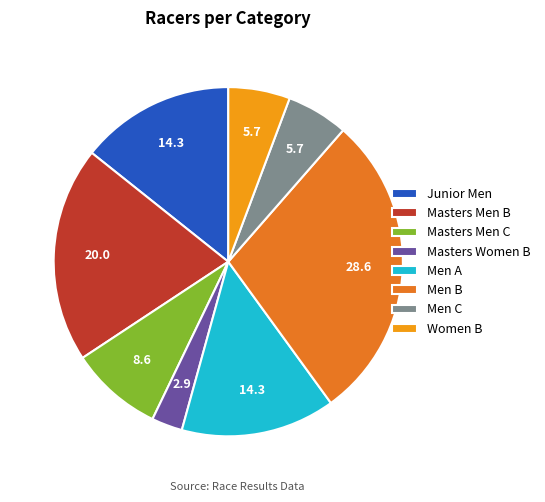

Does Men C represent more than half of the total?

No